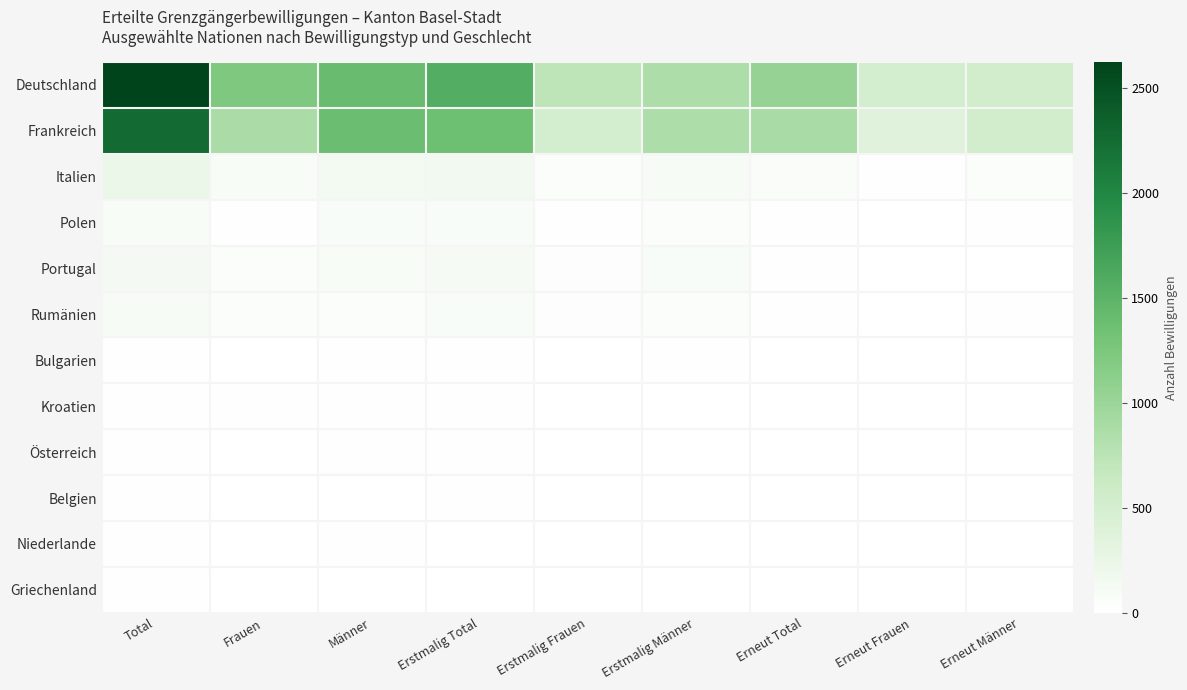

Which series has the widest spread of values?

Deutschland